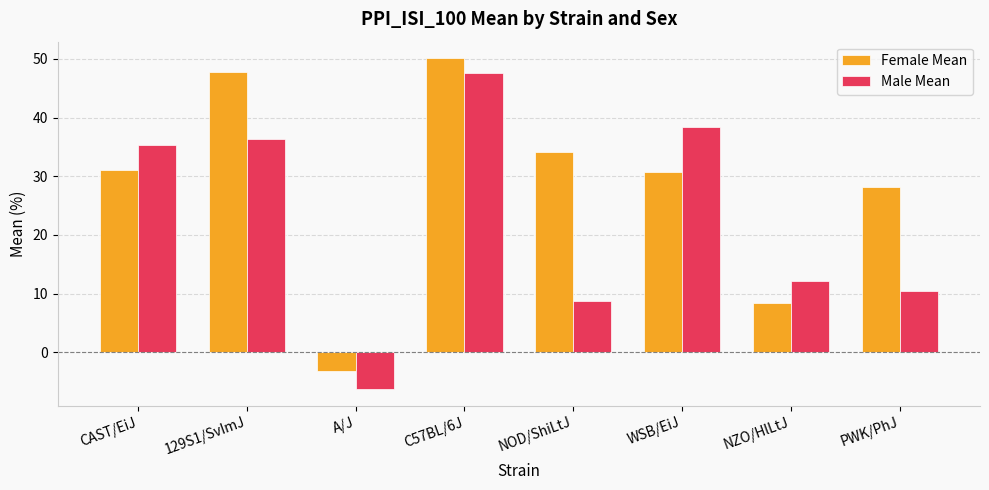

What is the sum of all Male Mean values?

182.4